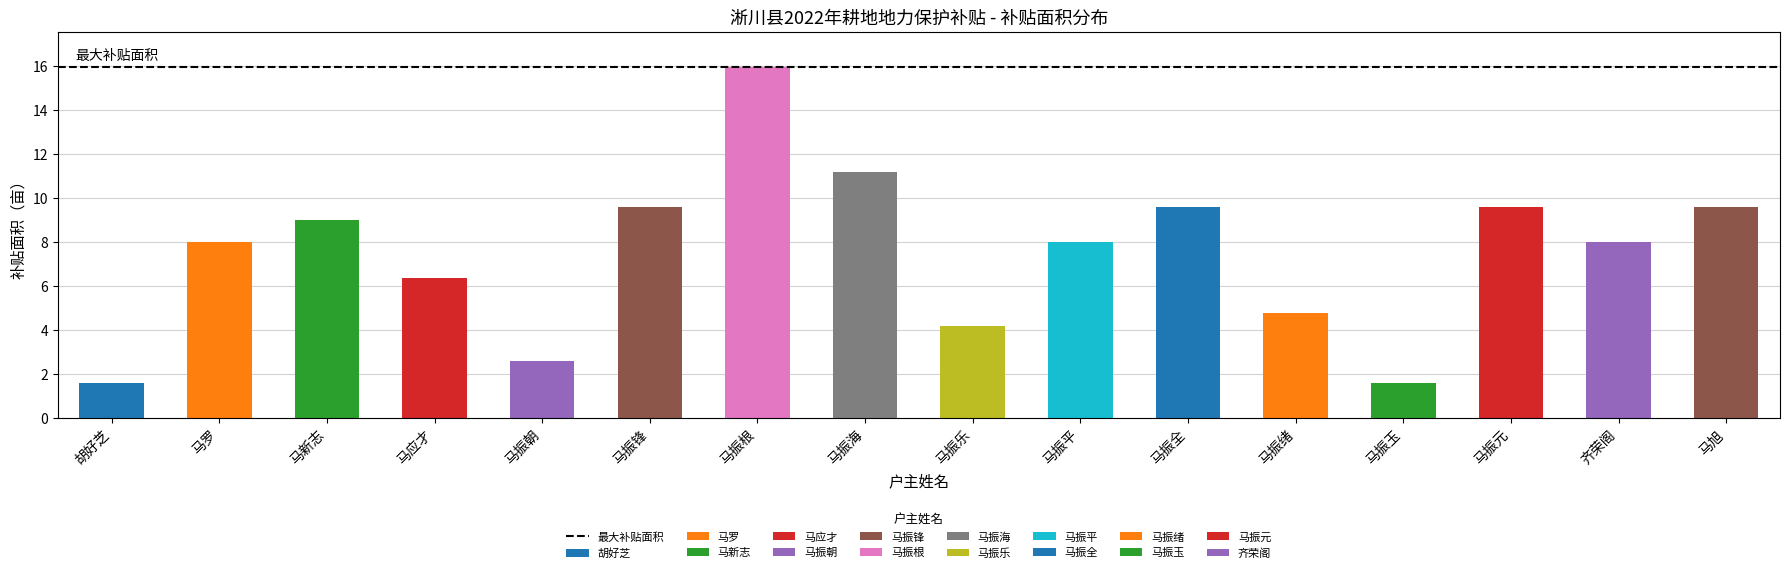

Which category has the lowest value across all series?

胡好芝